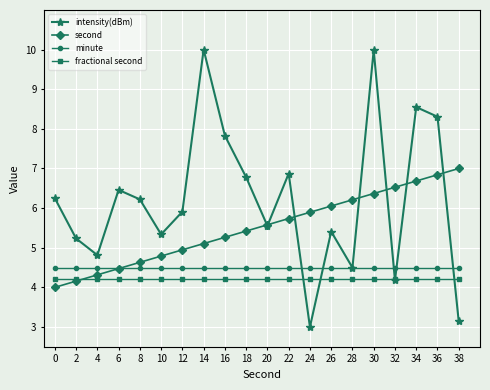

How many lines are shown in the chart?

4